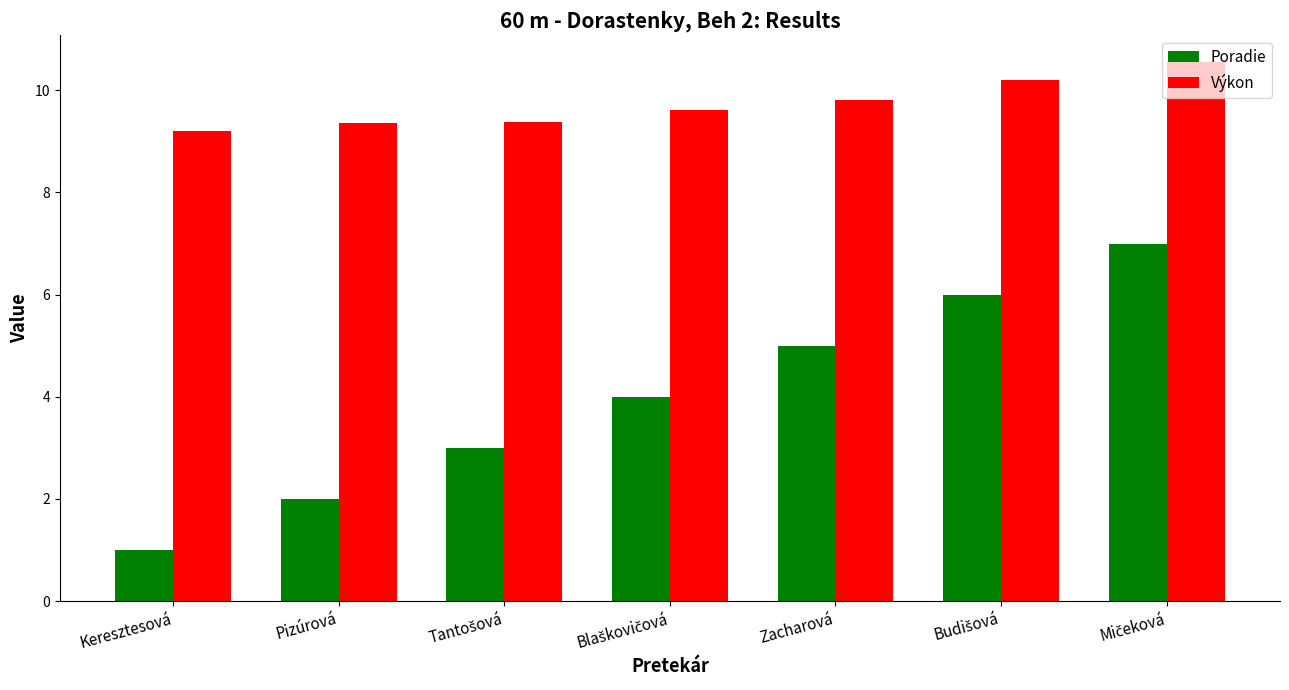

What is the sum of all Výkon values?

68.2